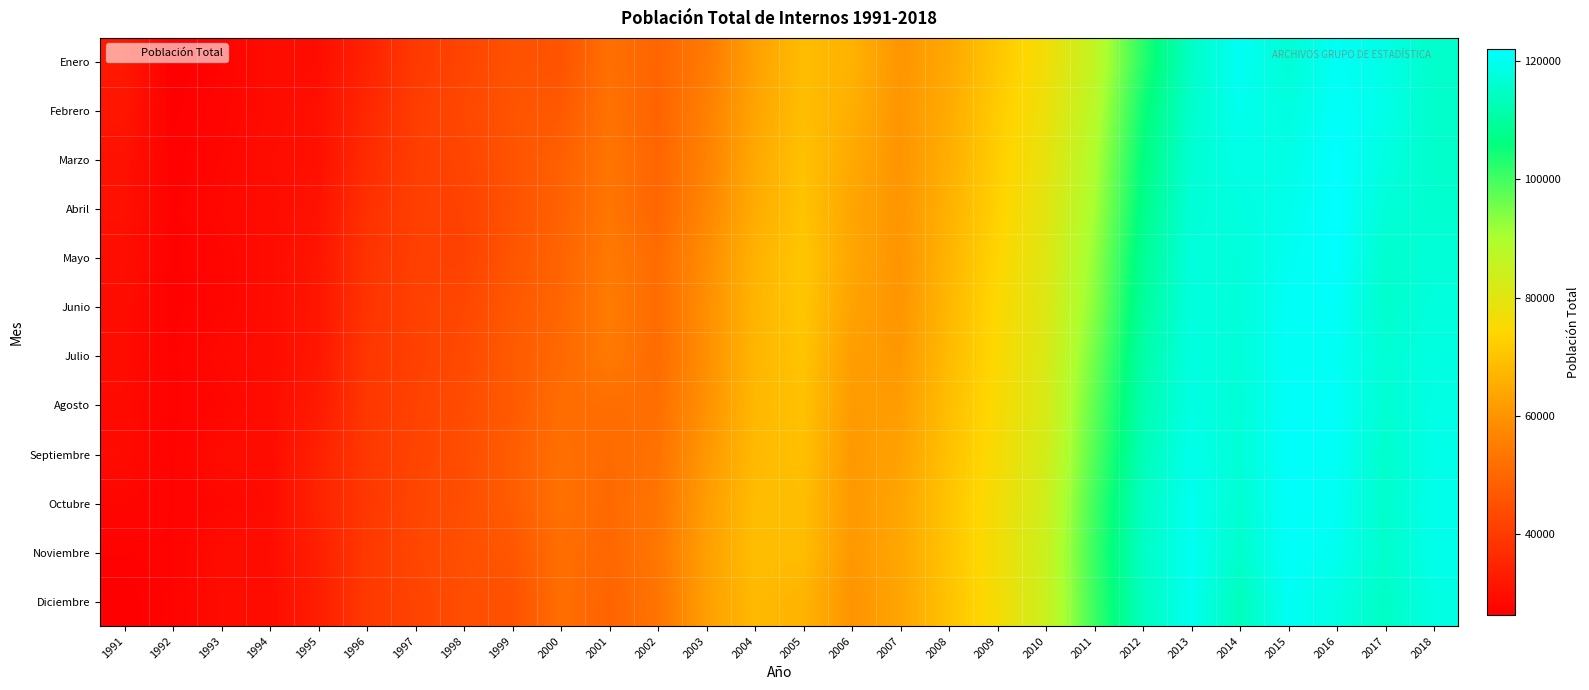

At which category does the chart reach its peak across all series?

2016